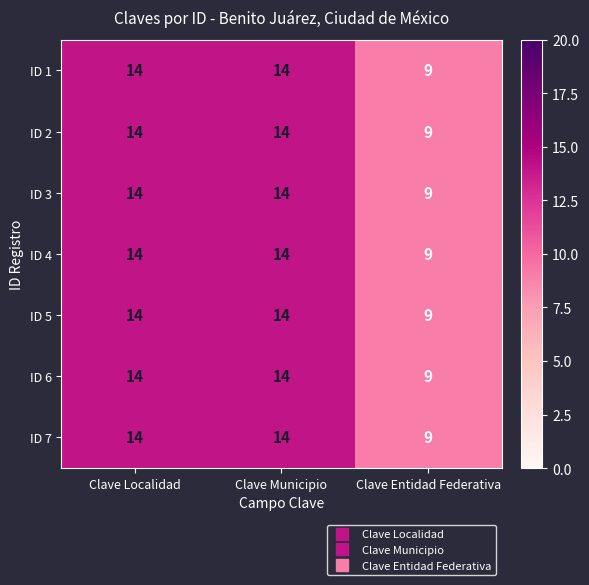

The ID 3 series shows 14 at Clave Municipio. True or false?

True